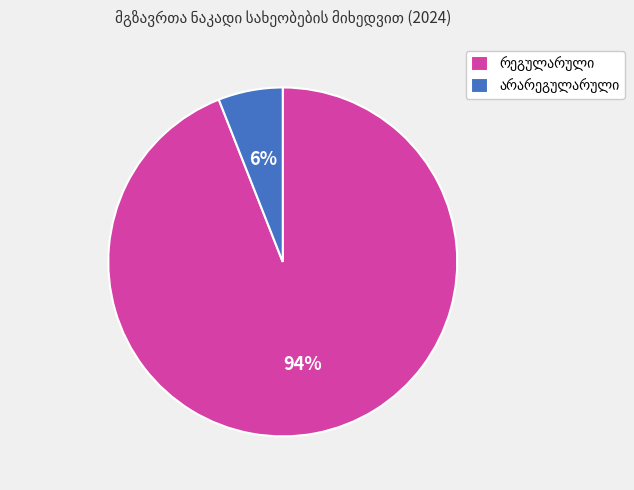

Does any single category account for the majority?

Yes